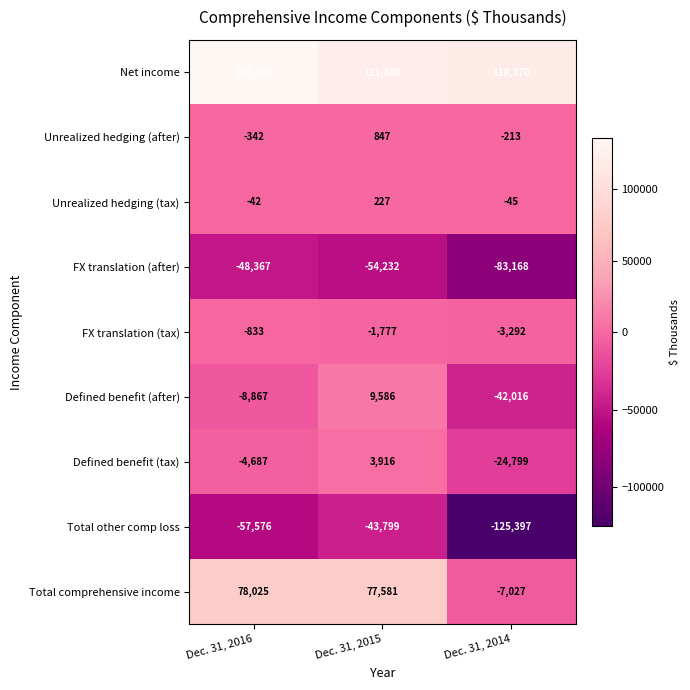

What is the maximum value shown in the chart?

135601